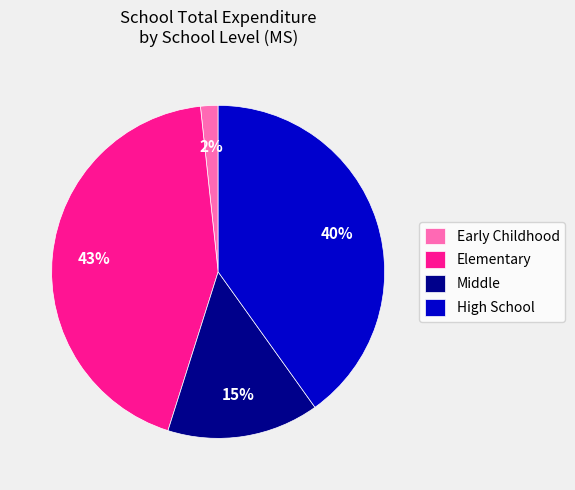

Is it true that Middle is 15% of the pie?

True